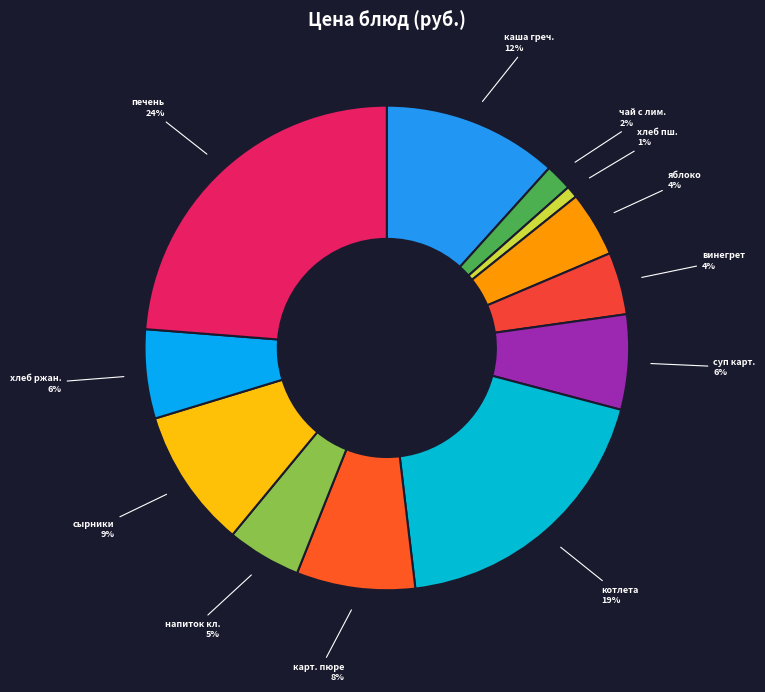

Count the number of slices in the pie.

12